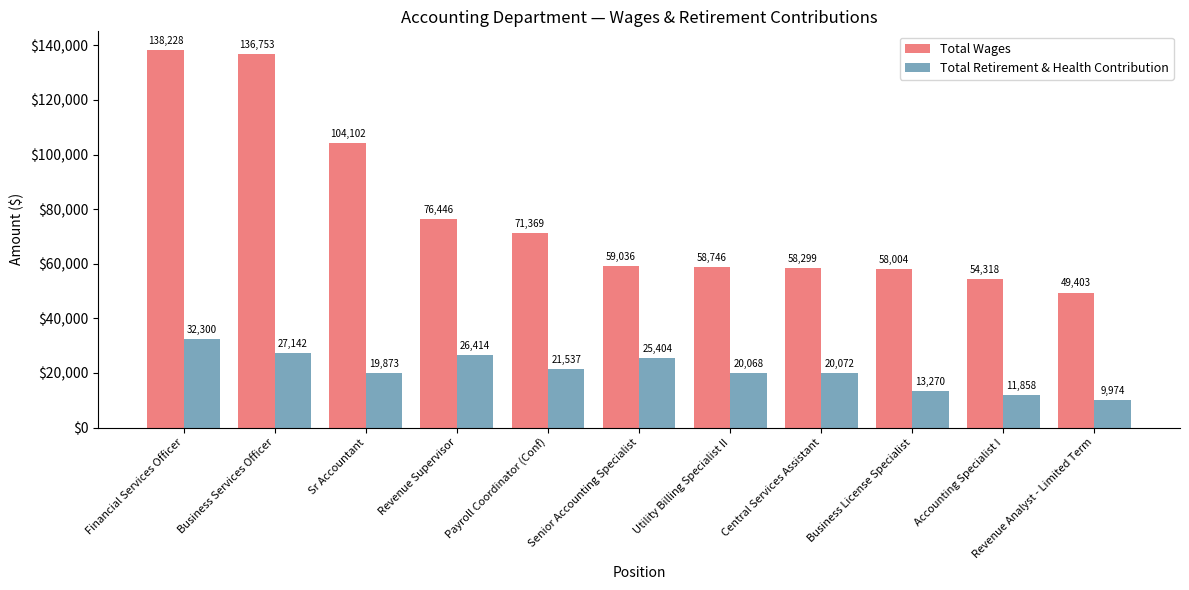

What is the label of the 10th bar from the left?

Accounting Specialist I